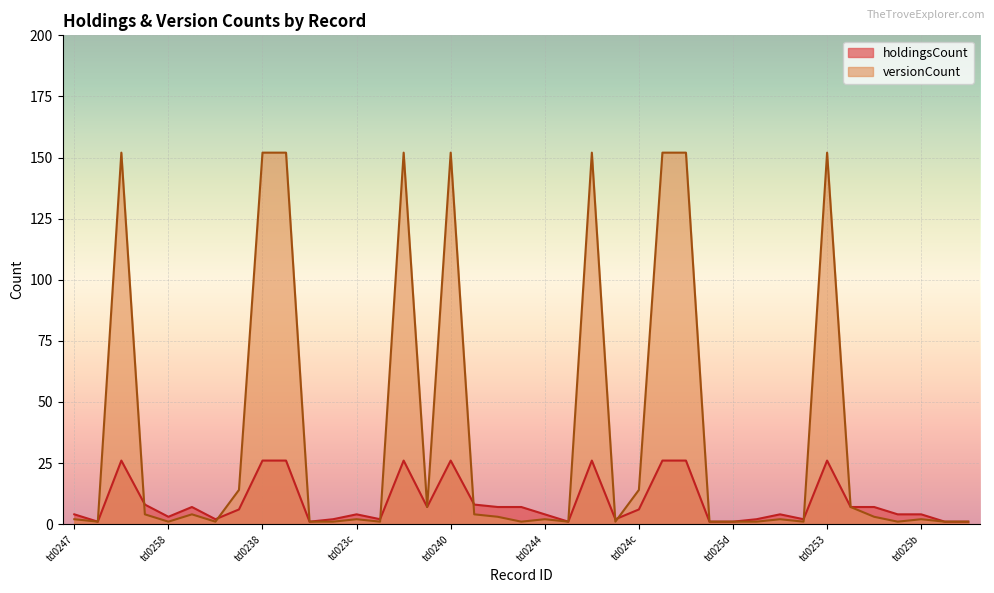

What are all the series names shown in the legend?

holdingsCount, versionCount